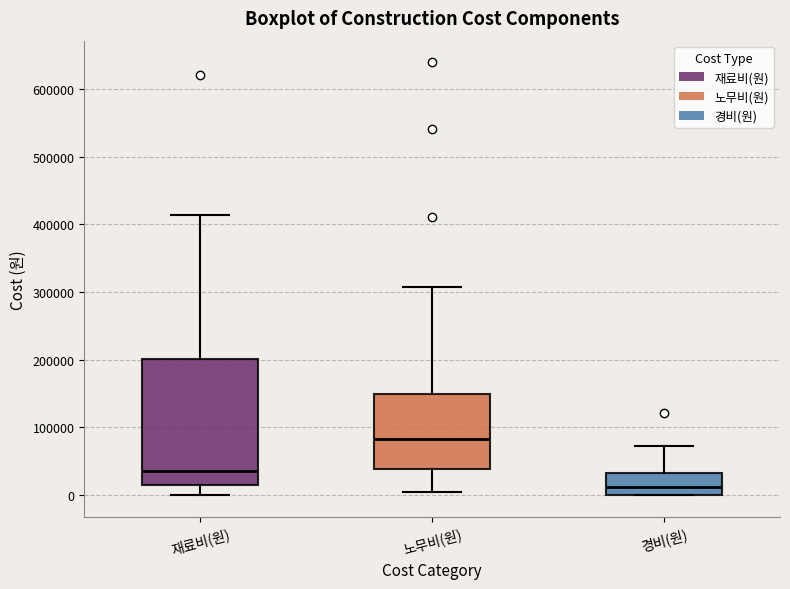

Which box is the tallest, from its lower edge to its upper edge?

재료비(원)